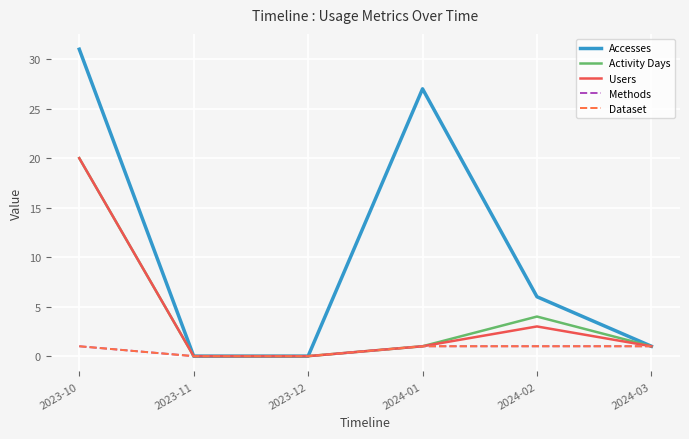

At which label does Activity Days first exceed 1?

2023-10